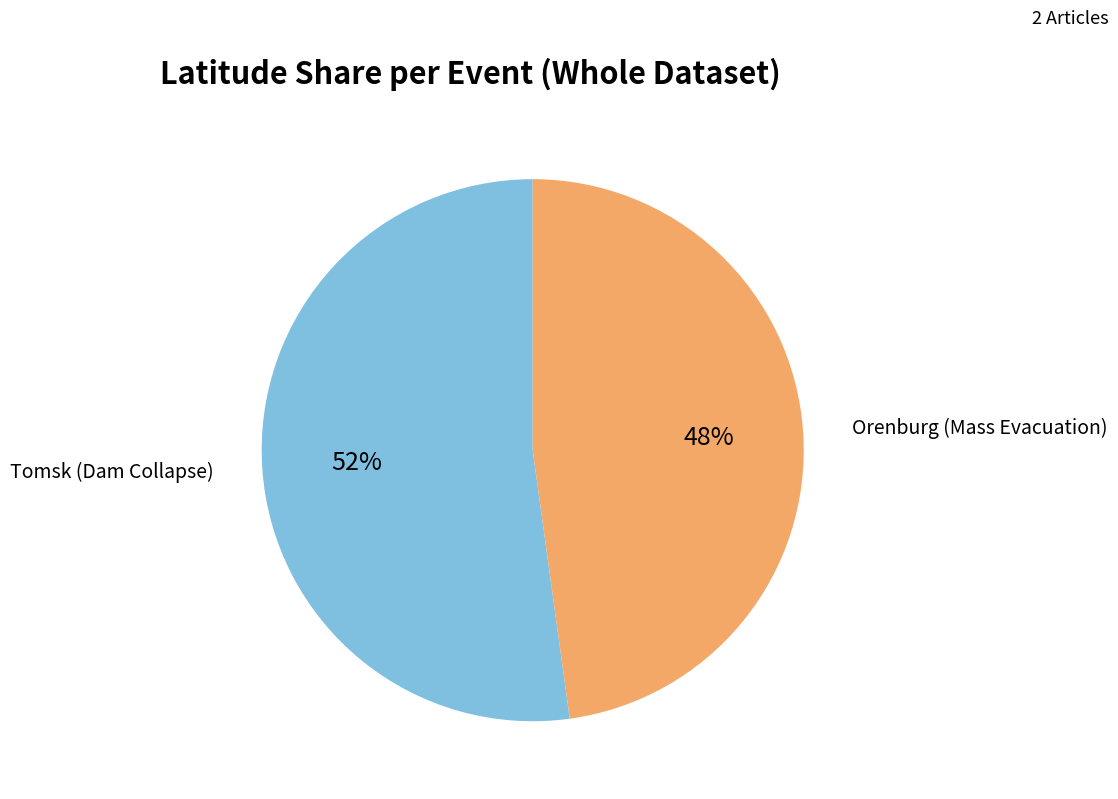

To the nearest percent, what is the difference between the largest and smallest slice percentages?

4%